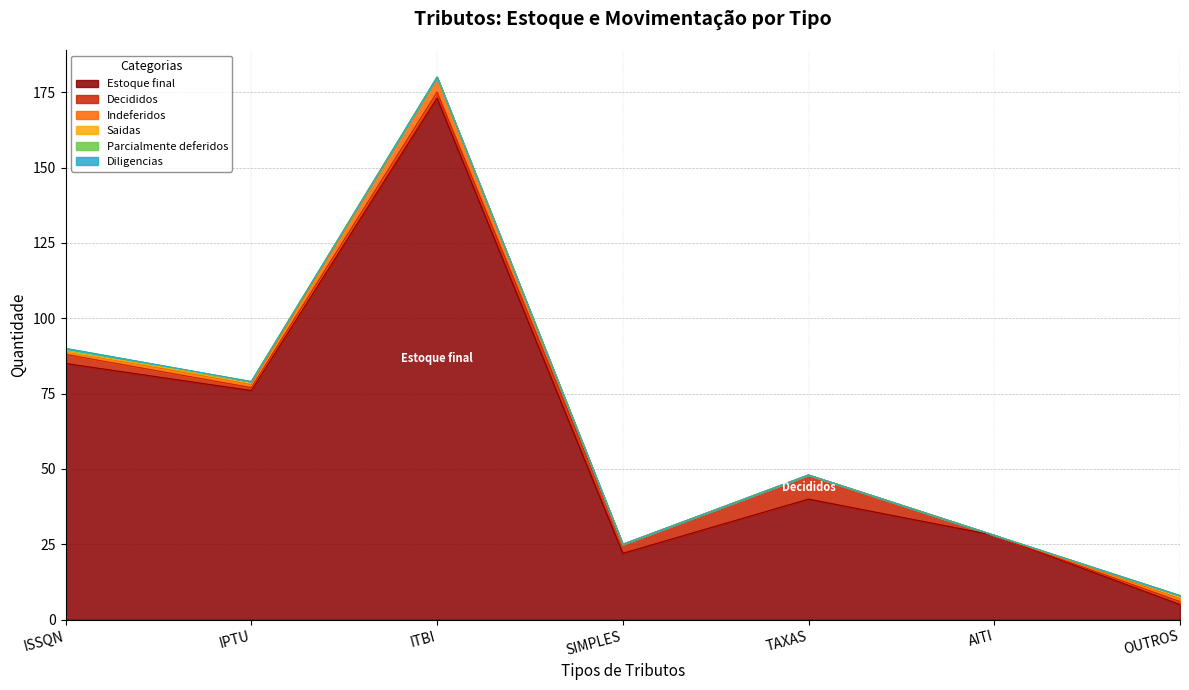

Which series has the largest total across all categories?

Estoque final